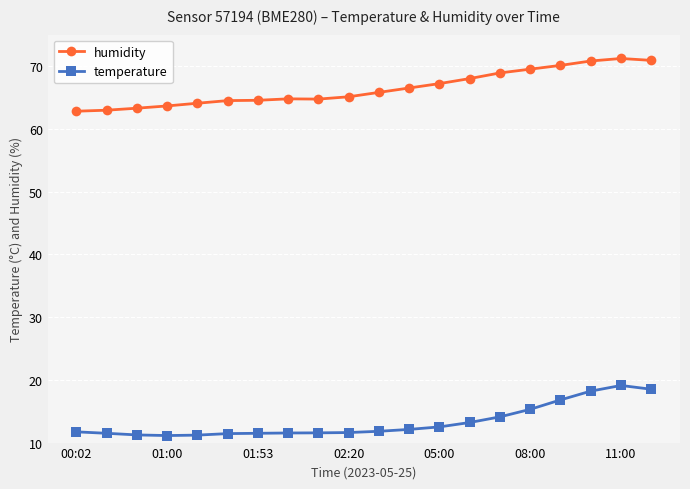

List the series in order of their peak value, highest first.

humidity, temperature